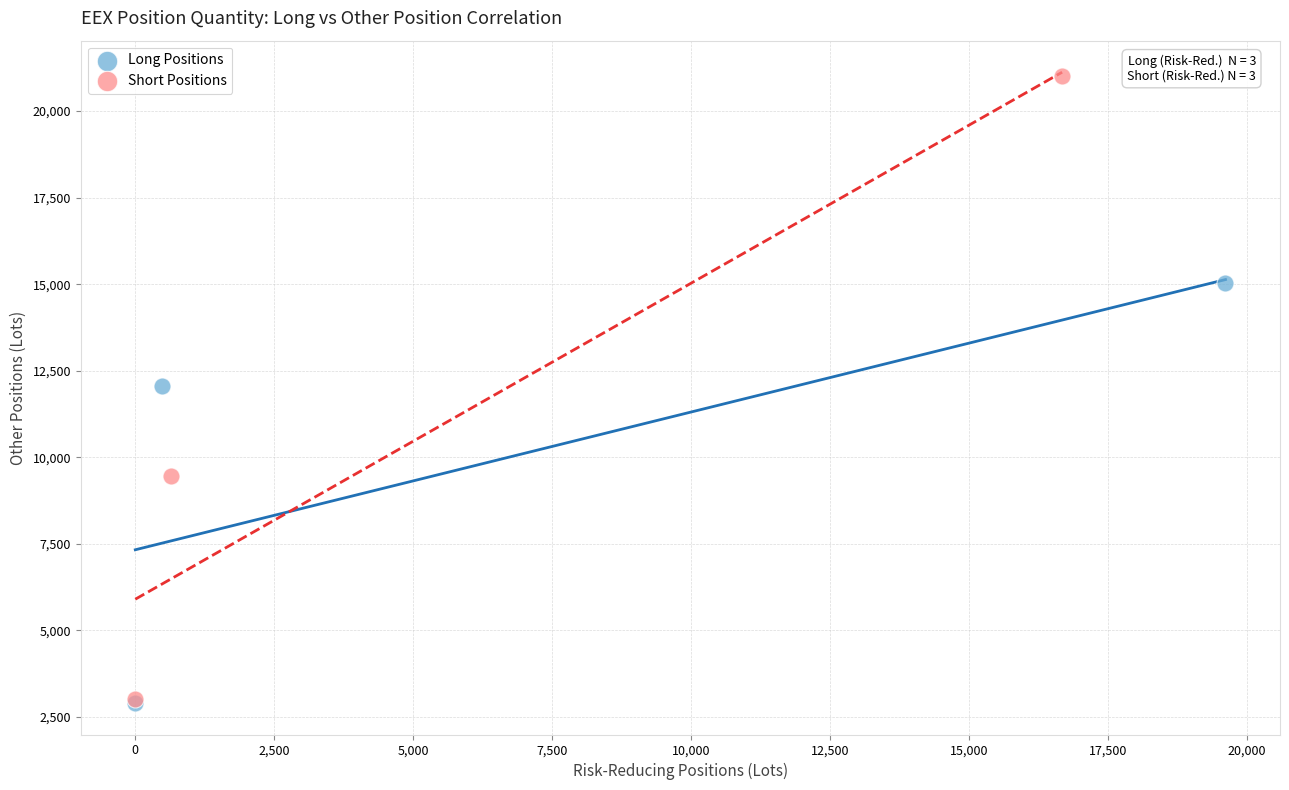

Which series contains the highest Y value?

Short Positions